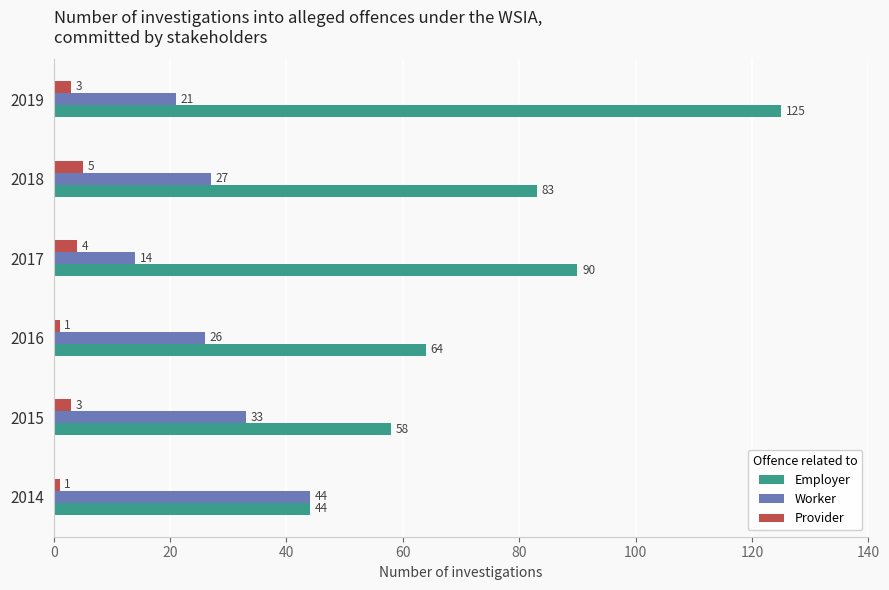

At which category is the sum across all series the highest?

2019